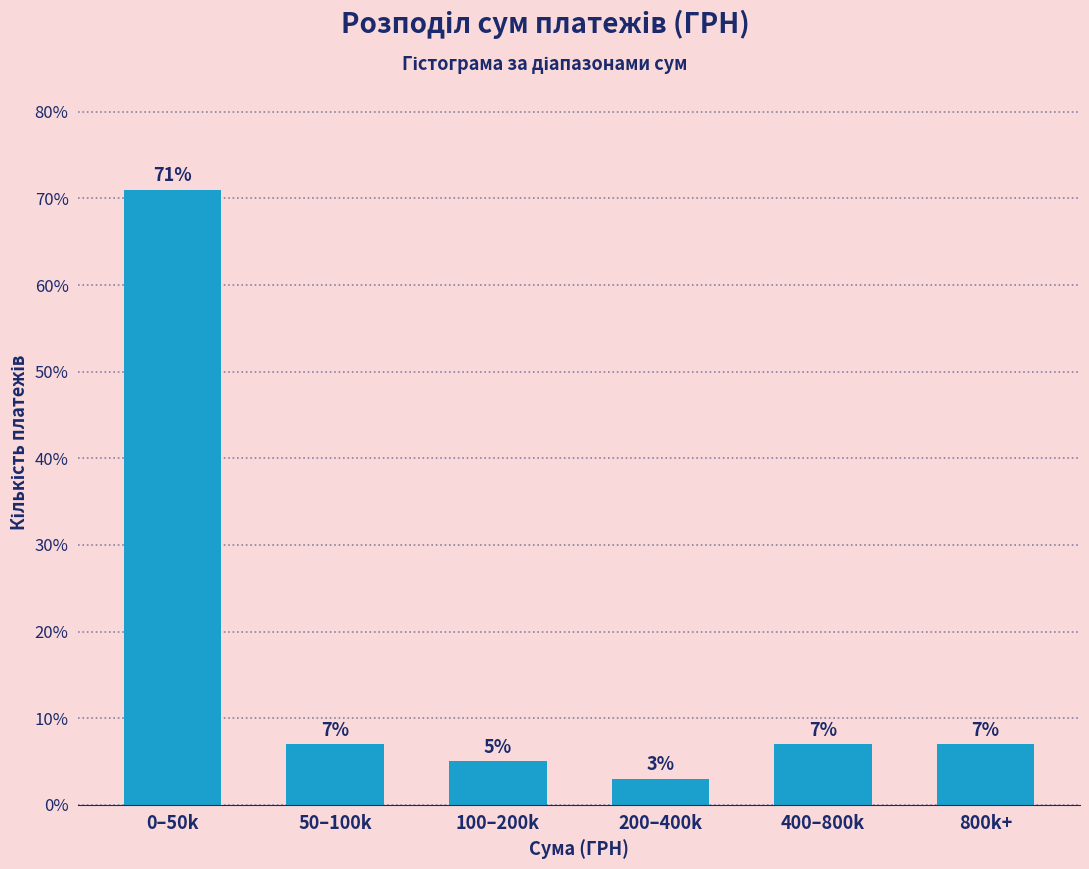

Reading left to right, transcribe all the data shown in this chart.

0–50k=71.0	50–100k=7.0	100–200k=5.0	200–400k=3.0	400–800k=7.0	800k+=7.0